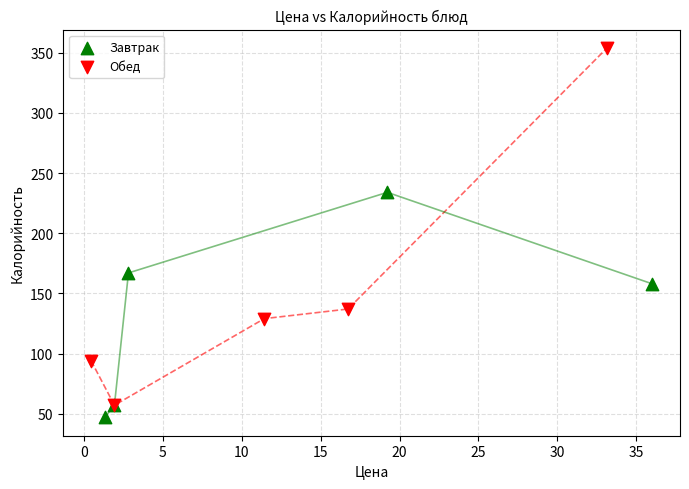

Which series has the largest Y range (max minus min)?

Обед